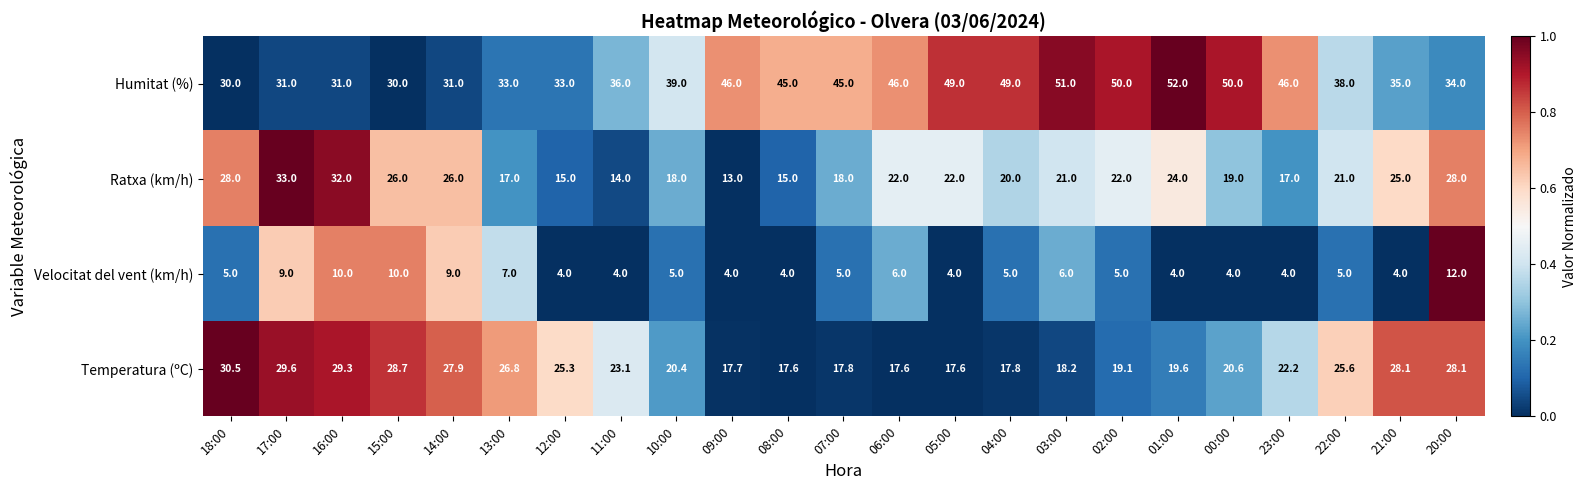

What is the sum of all Humitat (%) values?

930.0